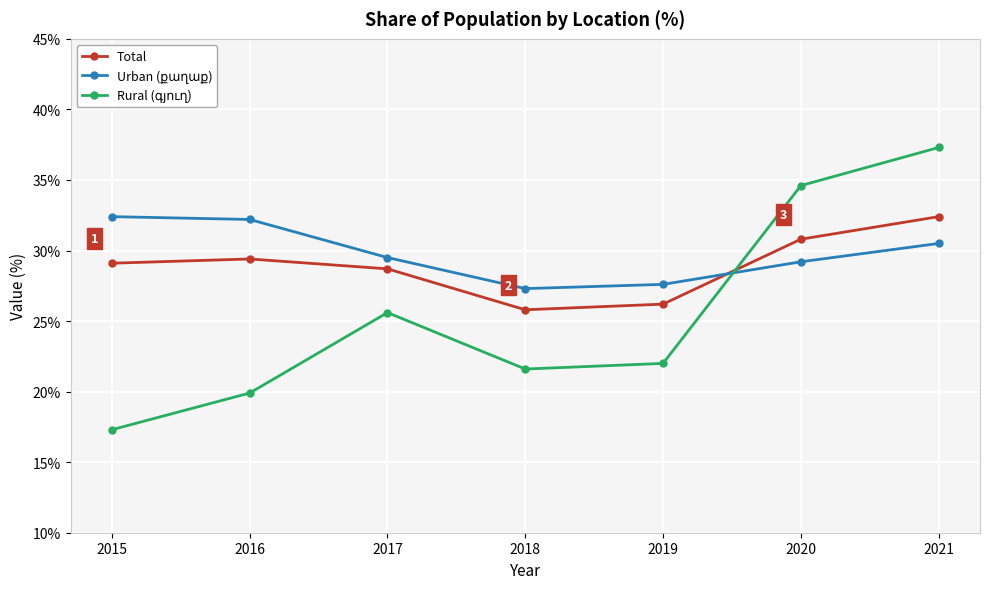

At which category is the sum across all series the highest?

2021